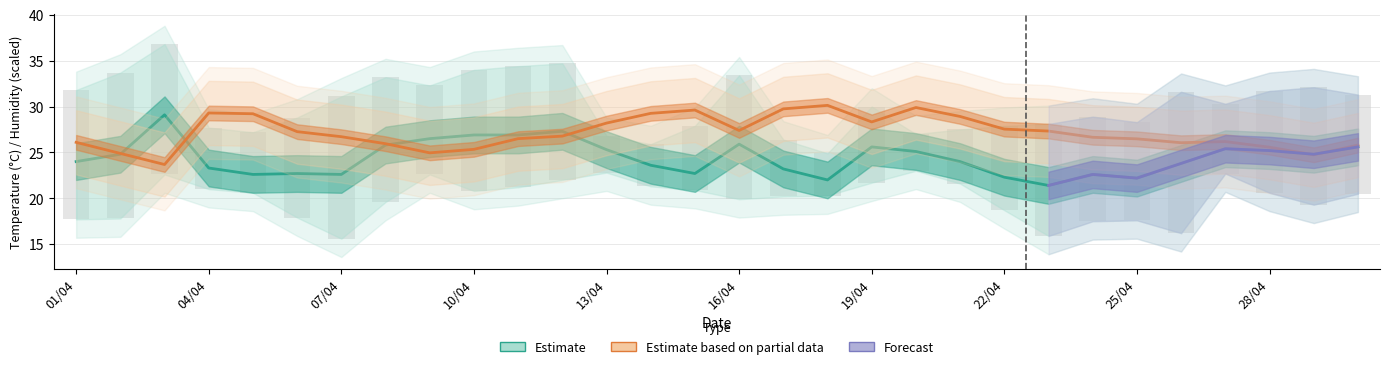

At which label does avgOutTemp first exceed 24?

02/04